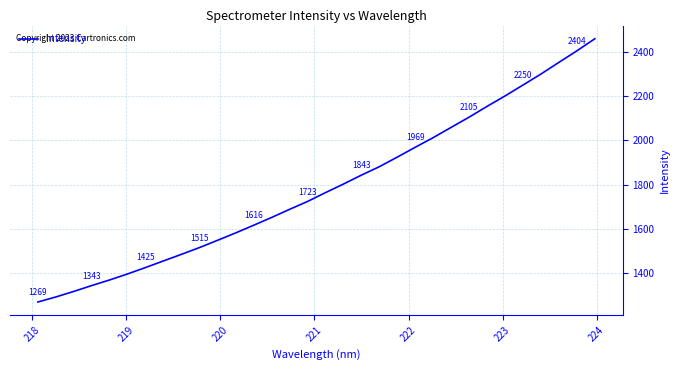

What is the maximum value shown in the chart?

2459.0